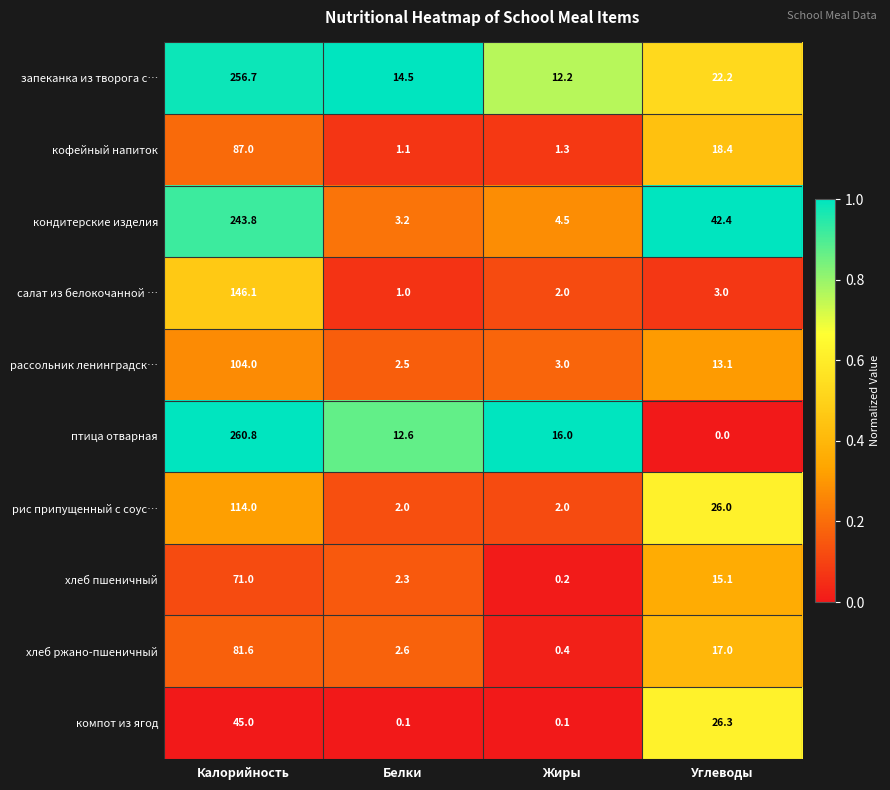

Is it true that рассольник ленинградск… equals 13.1 at Углеводы?

True